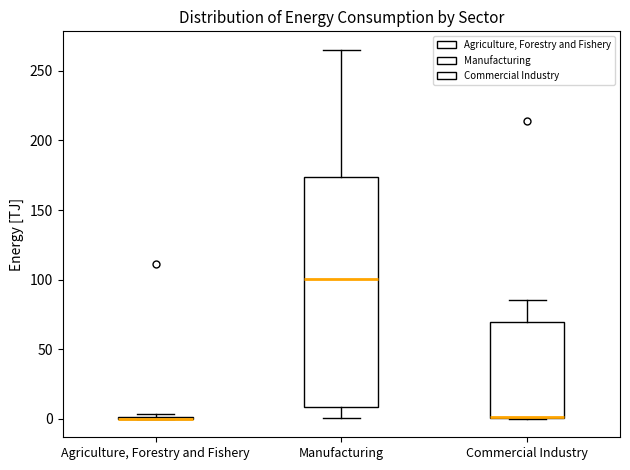

Where is the upper edge of the box for Commercial Industry on the y-axis? The values are not printed on the chart, so give them approximately, as read against the axis.

70